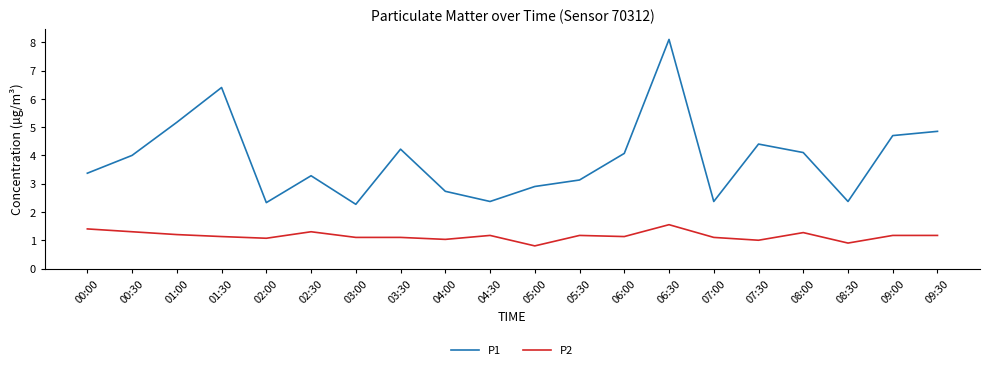

What is the lowest value of the P1 series?

2.3